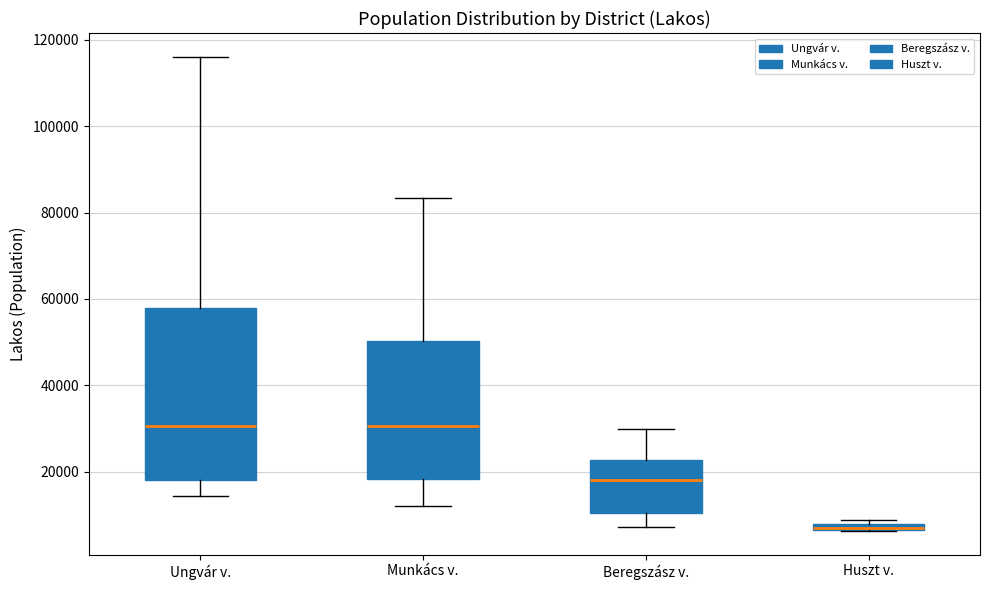

Where does the lower whisker of the box for Ungvár v. end on the y-axis? The values are not printed on the chart, so give them approximately, as read against the axis.

14000